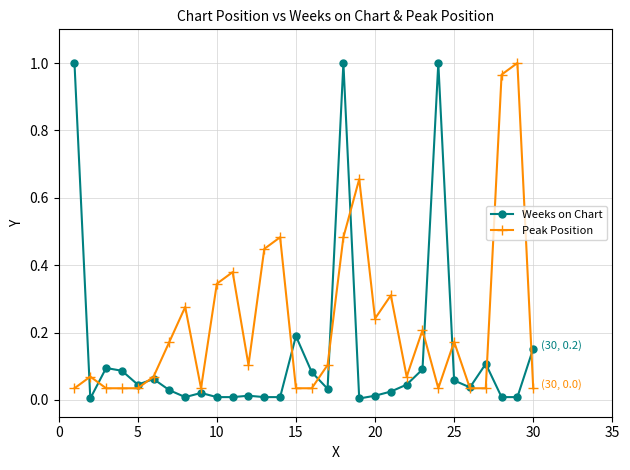

Rank the series by their average value, from highest to lowest.

Peak Position, Weeks on Chart